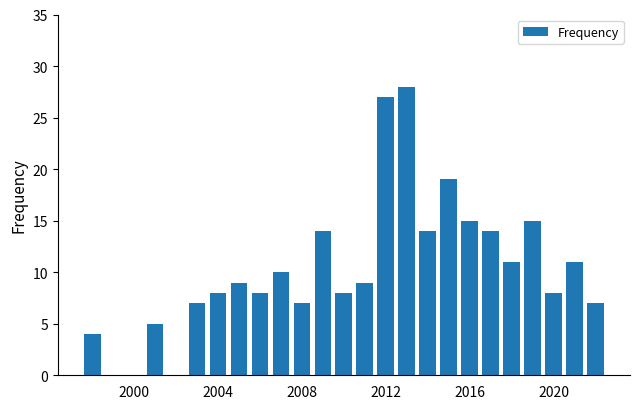

What is the sum of all values?

258